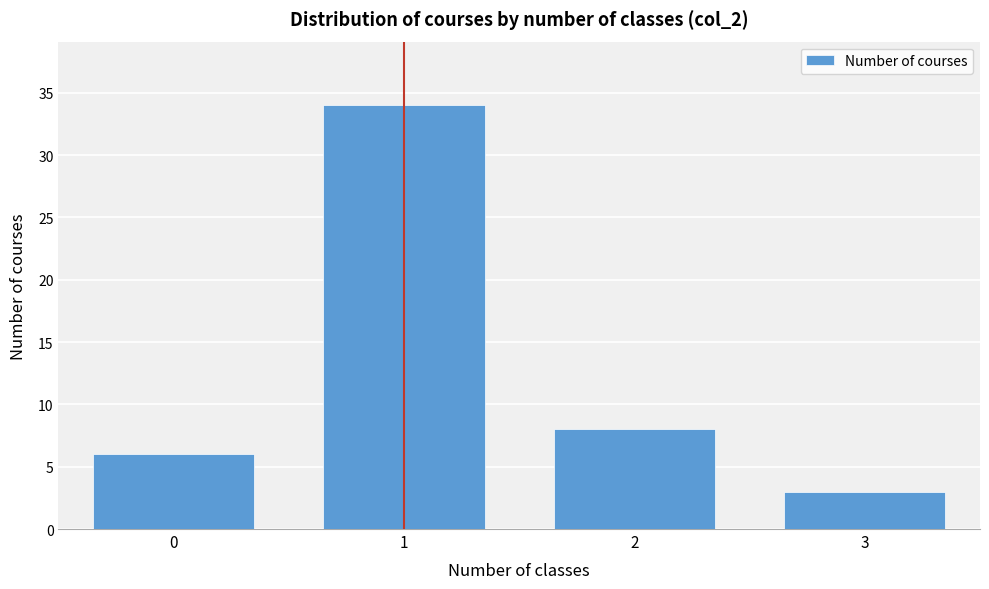

Reading left to right, list all the values displayed in this chart.

6	34	8	3